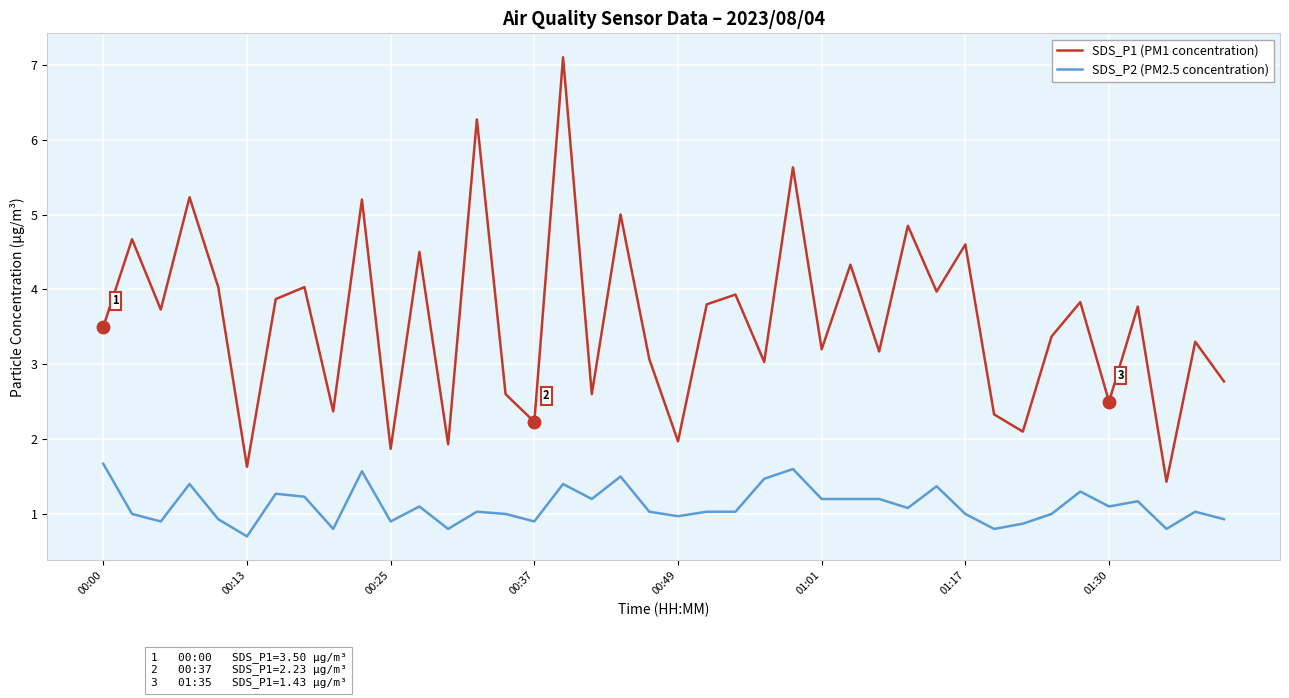

What is the minimum value for SDS_P2 (PM2.5 concentration)?

0.7